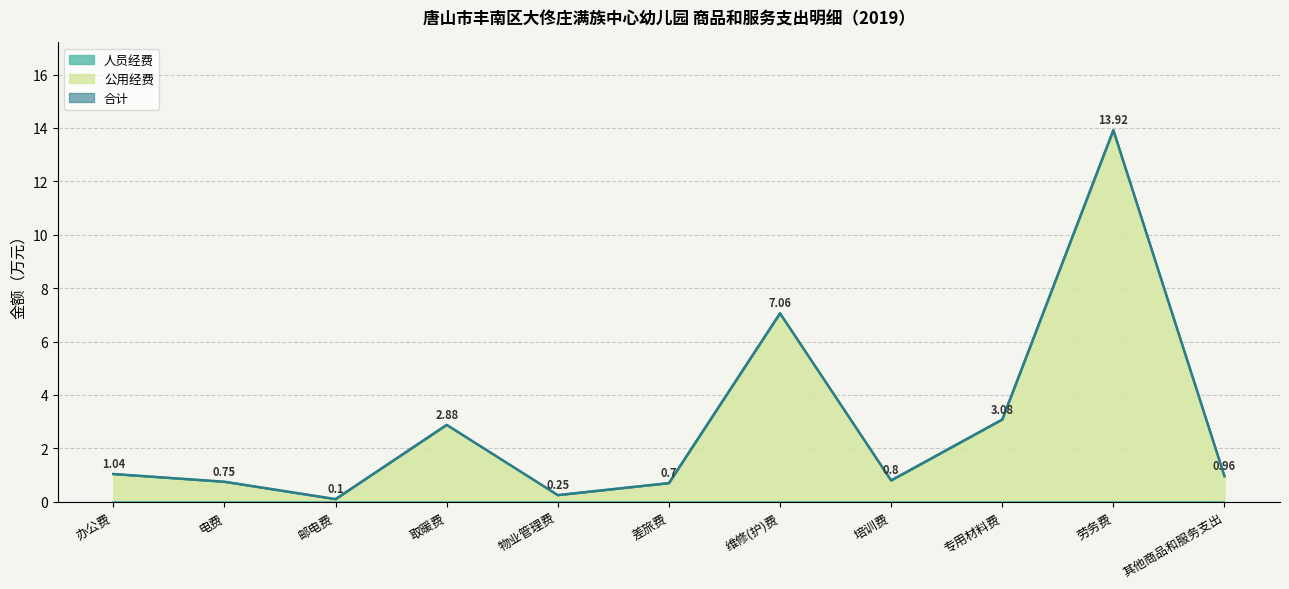

What is the sum of the 合计 values at 维修(护)费 and 其他商品和服务支出?

8.0